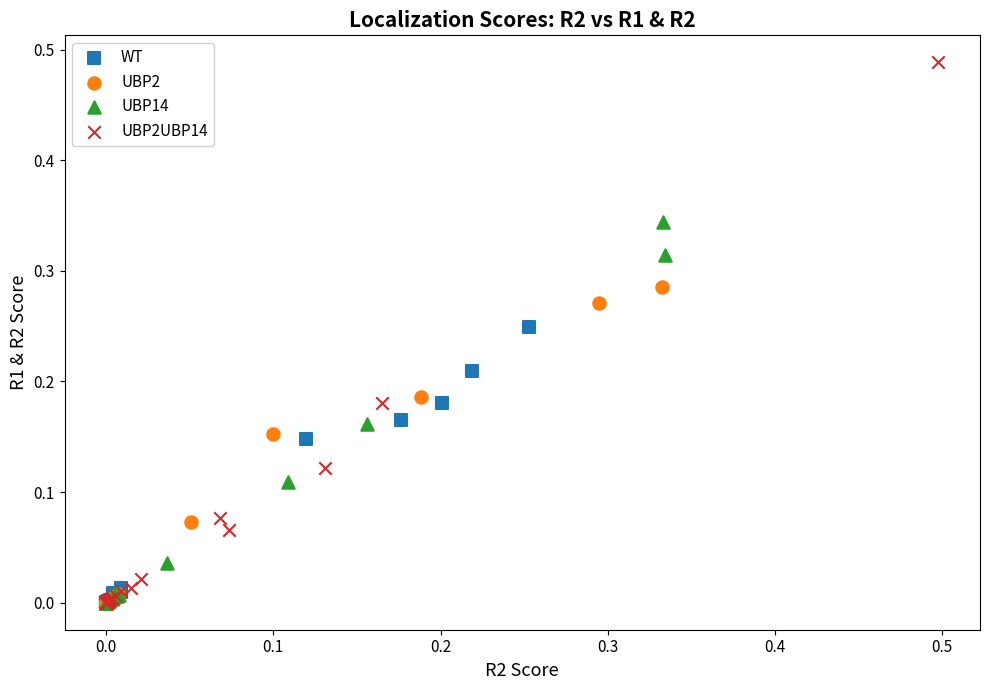

Which series has the largest Y range (max minus min)?

UBP2UBP14